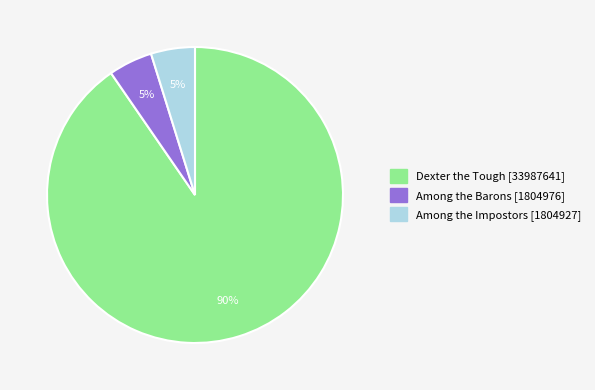

Combined, do Among the Barons and Dexter the Tough account for over 50%?

Yes